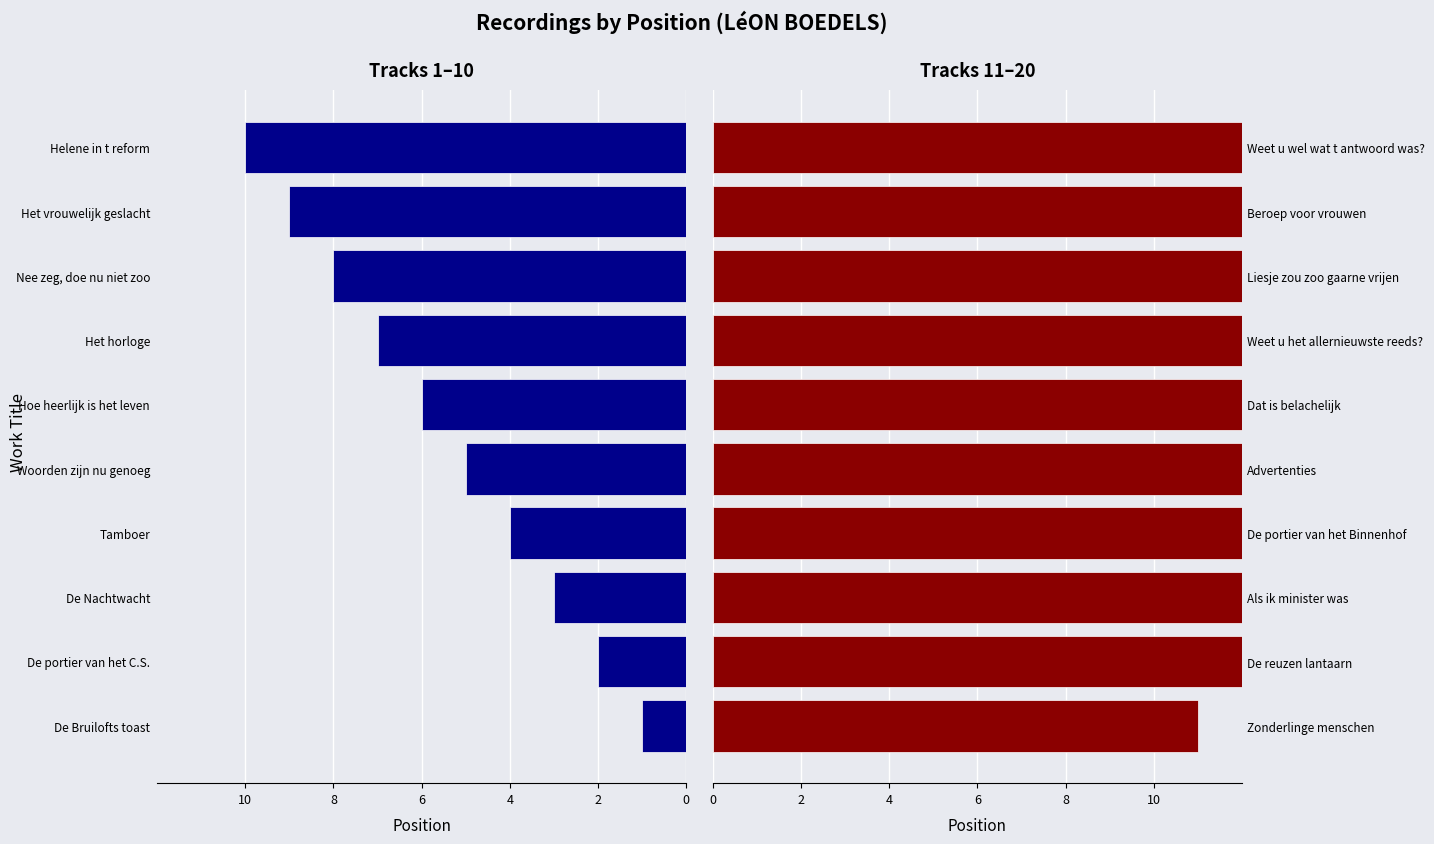

Count the number of data series in this chart.

2